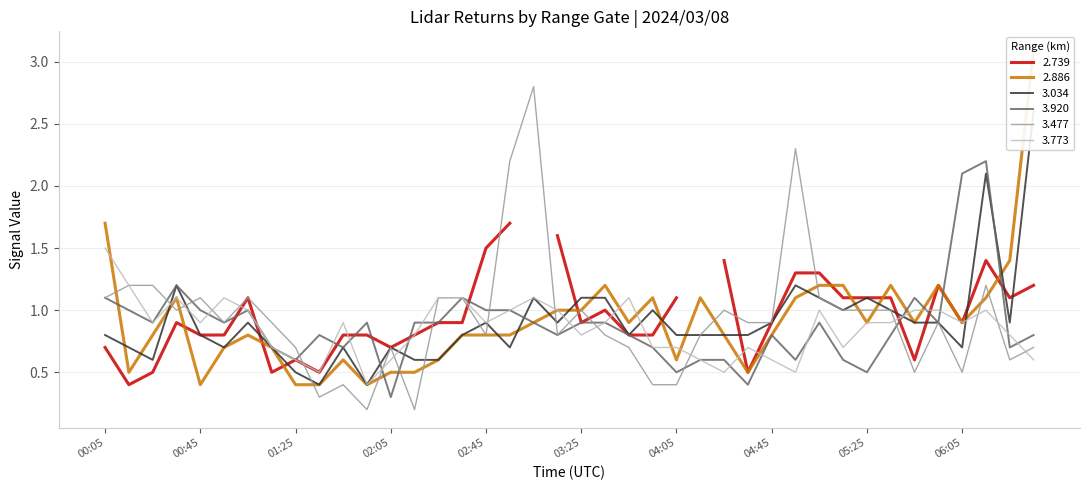

The 2.886 series shows 0.6 at 2024/03/08 01:45. True or false?

True